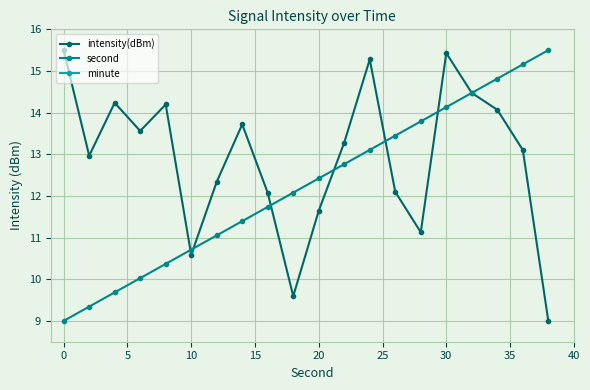

Which series has the largest range (max minus min)?

intensity(dBm)